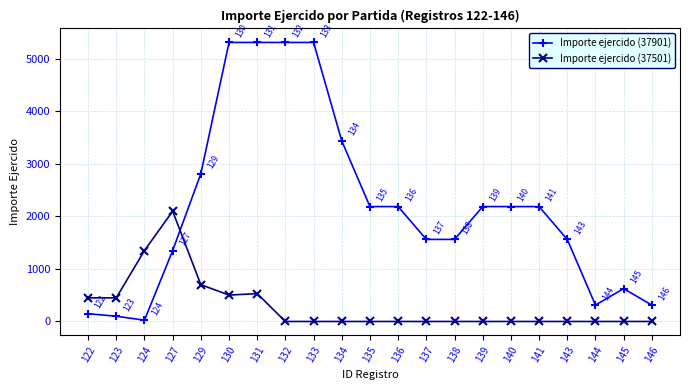

True or false: Importe ejercido (37901) has a value of 312.5 at 144.

True